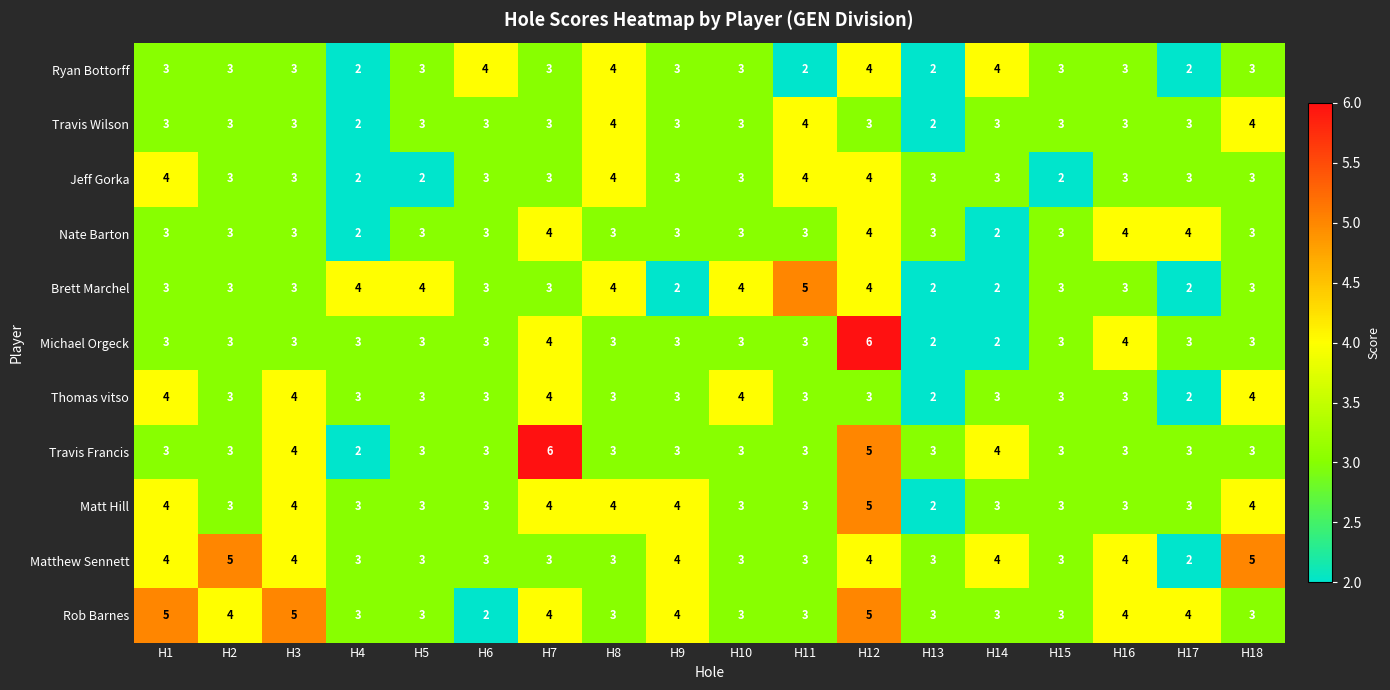

Count the Thomas vitso values in the range 3 to 4.

16